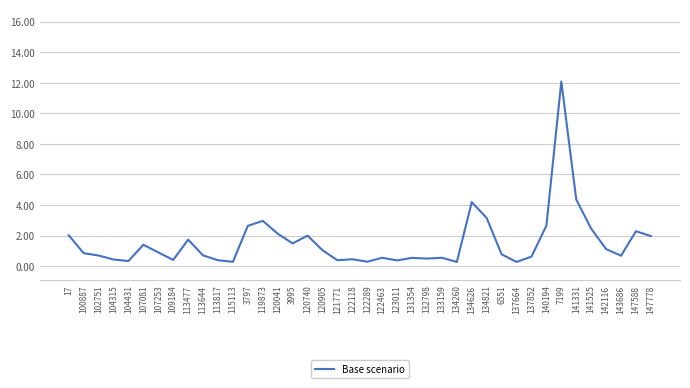

What is the change in value from 100887 to 122118?

-0.4